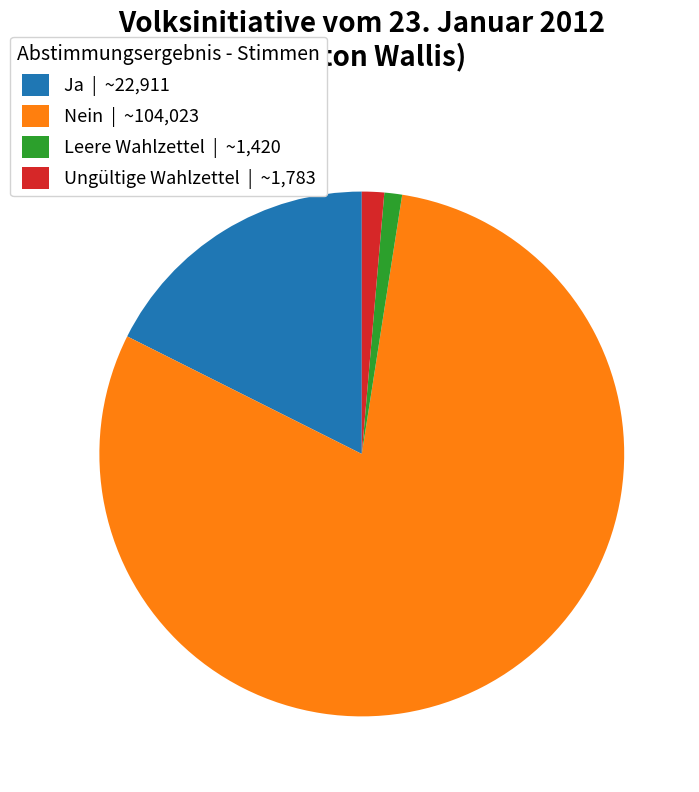

Is it true that Leere Wahlzettel is 14% of the pie?

False